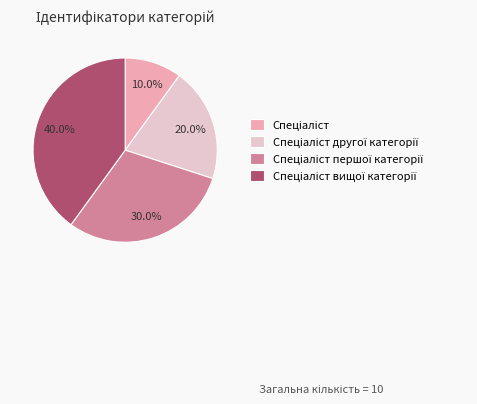

Is there any slice that represents more than half of the pie?

No